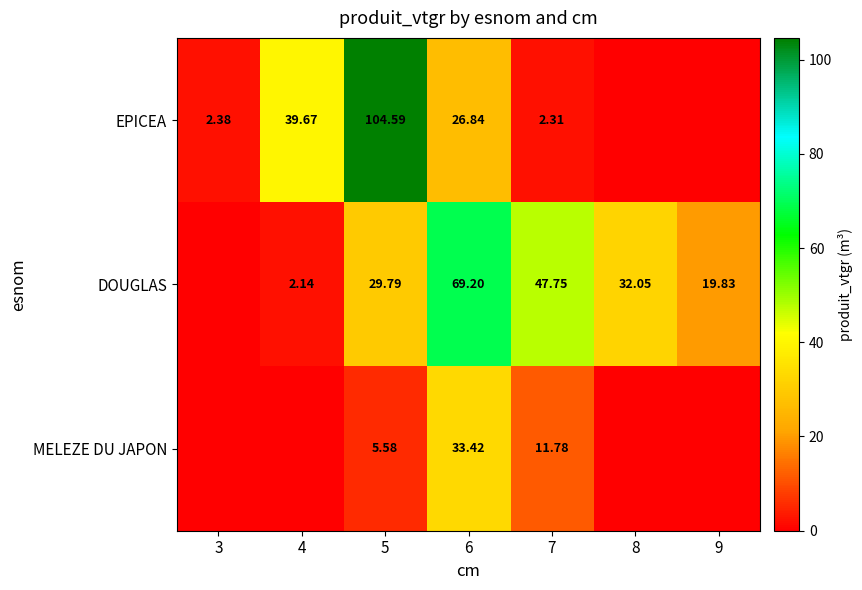

What is the difference between the EPICEA values at 6 and 9?

26.8